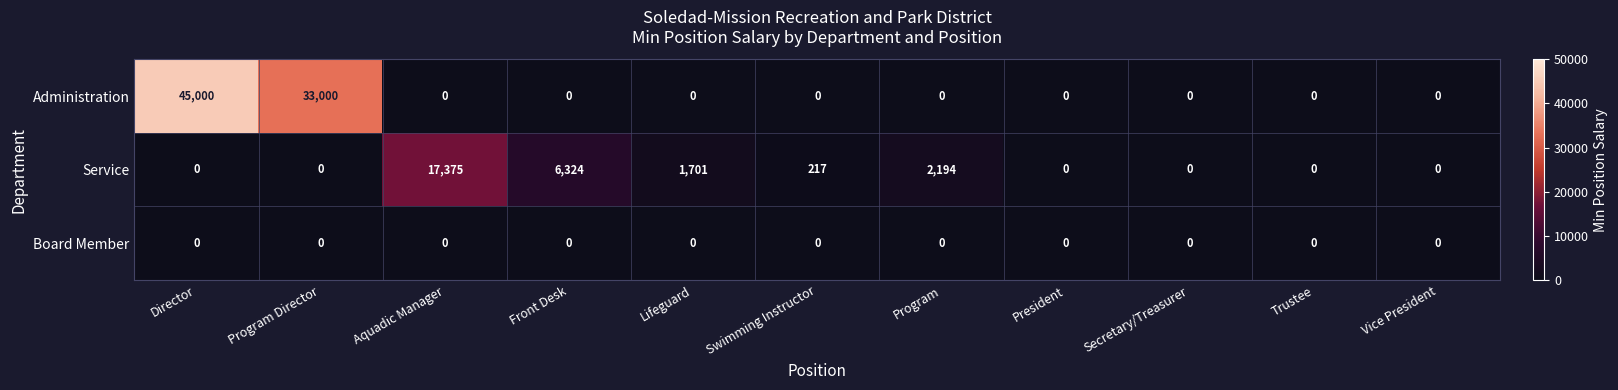

List the series in order of their peak value, lowest first.

Board Member, Service, Administration